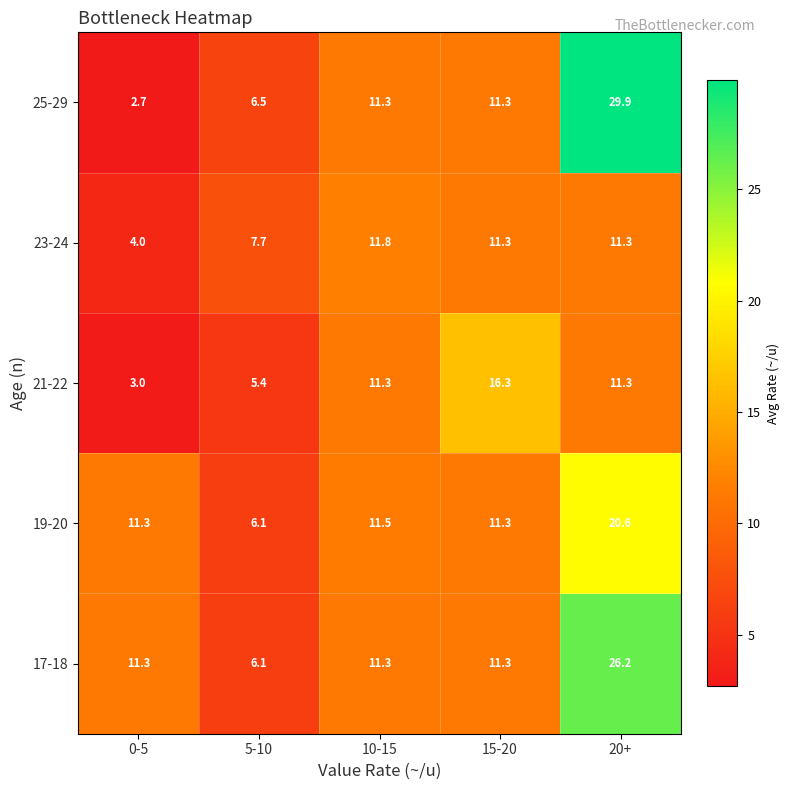

What is the greatest value displayed?

29.9